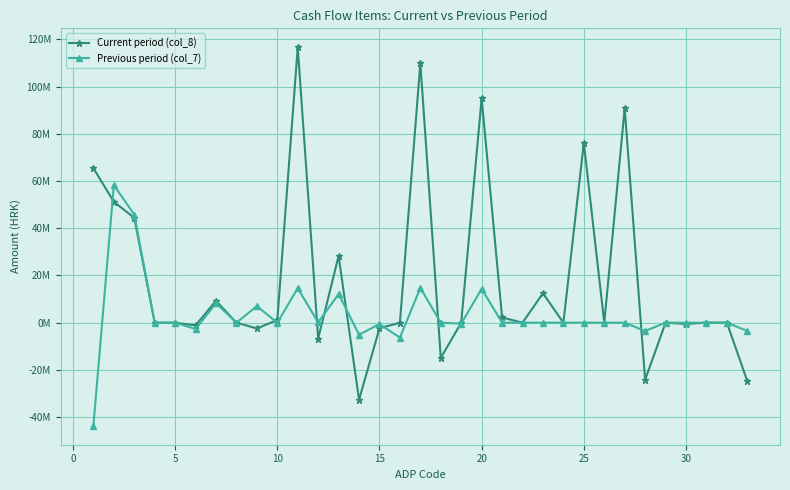

What is the difference between the maximum and minimum values in the Current period (col_8) series?

149301860